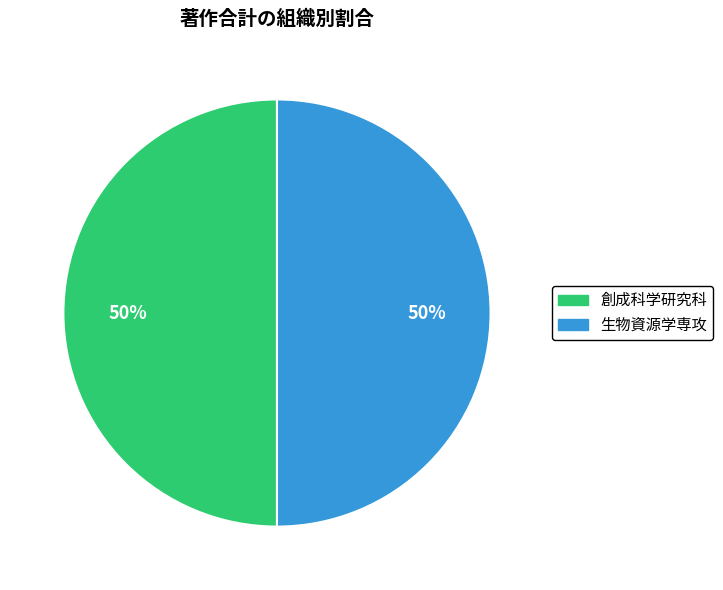

To the nearest percent, what is the average slice percentage?

50%